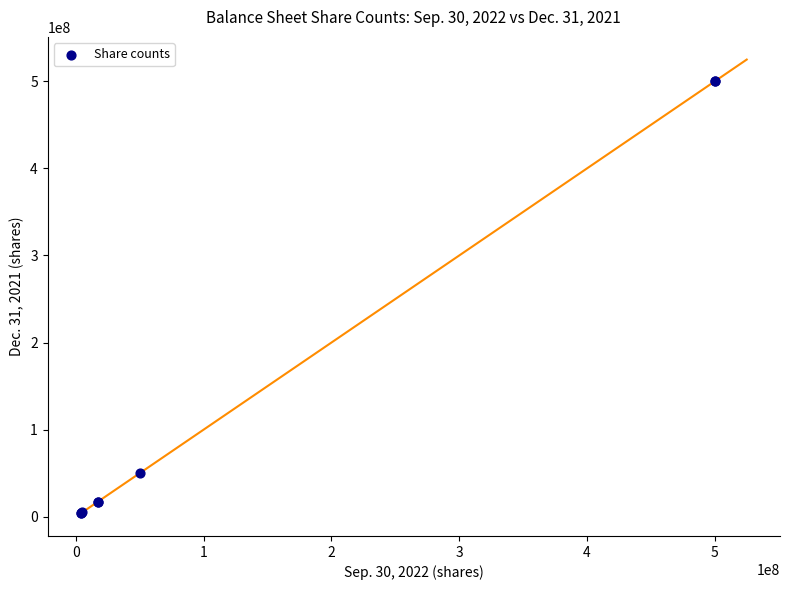

What Y value in the scatter plot is closest to 252156250?

50000000